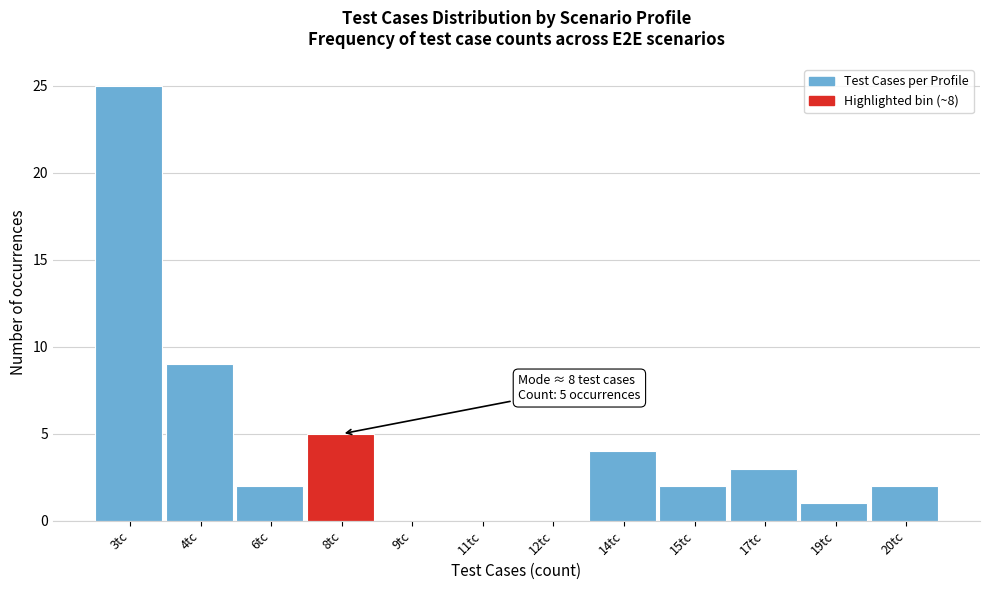

Reading left to right, extract all data points from this chart.

3tc=25	4tc=9	6tc=2	8tc=5	9tc=0	11tc=0	12tc=0	14tc=4	15tc=2	17tc=3	19tc=1	20tc=2